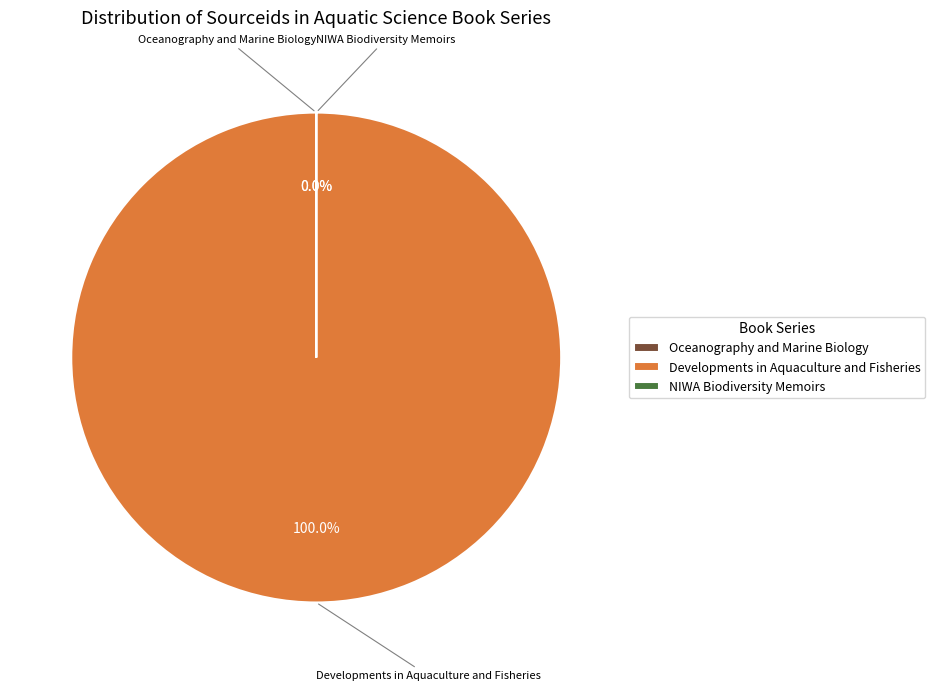

What percentage is the Developments in Aquaculture and Fisheries slice, to the nearest percent?

100%